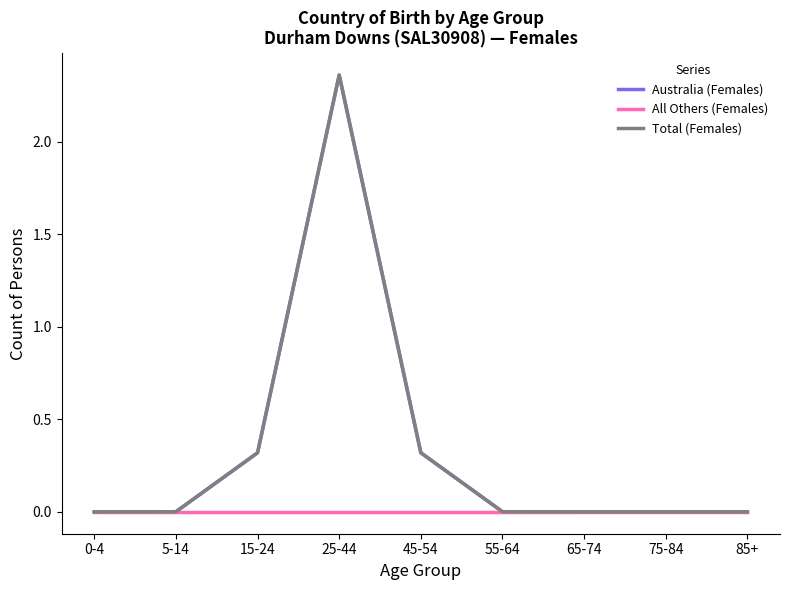

True or false: Total (Females) and All Others (Females) cross at least once.

False